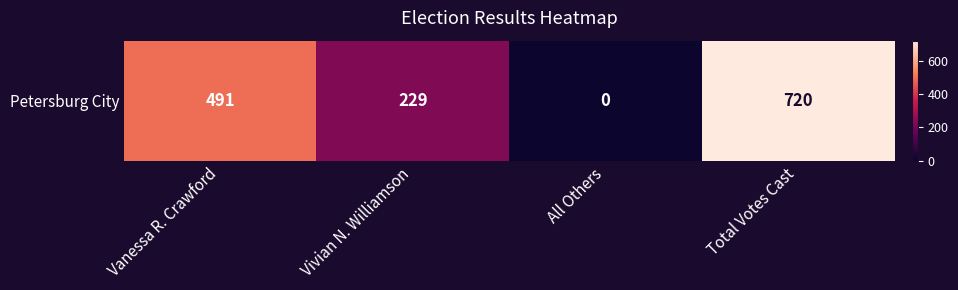

Count the number of data series in this chart.

1